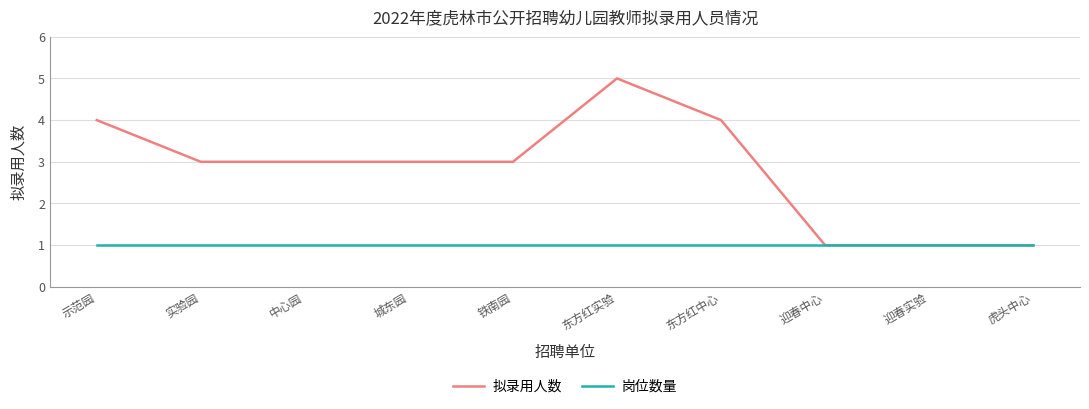

What is the sum of all 拟录用人数 values?

28